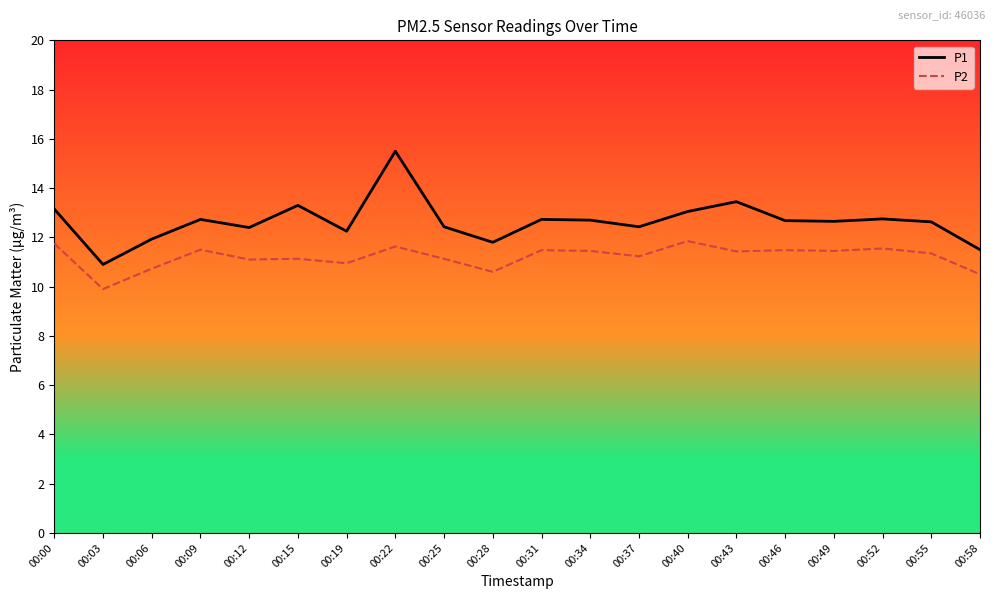

At which category does the chart reach its minimum across all series?

00:03